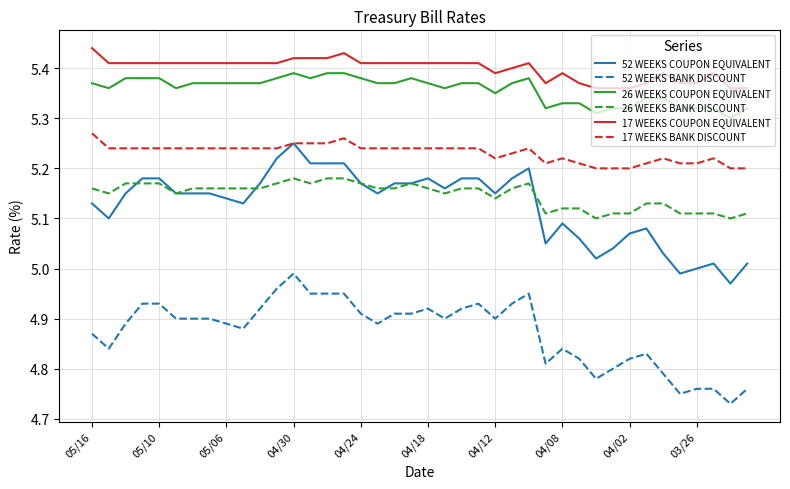

Which series has the largest total across all categories?

17 WEEKS COUPON EQUIVALENT